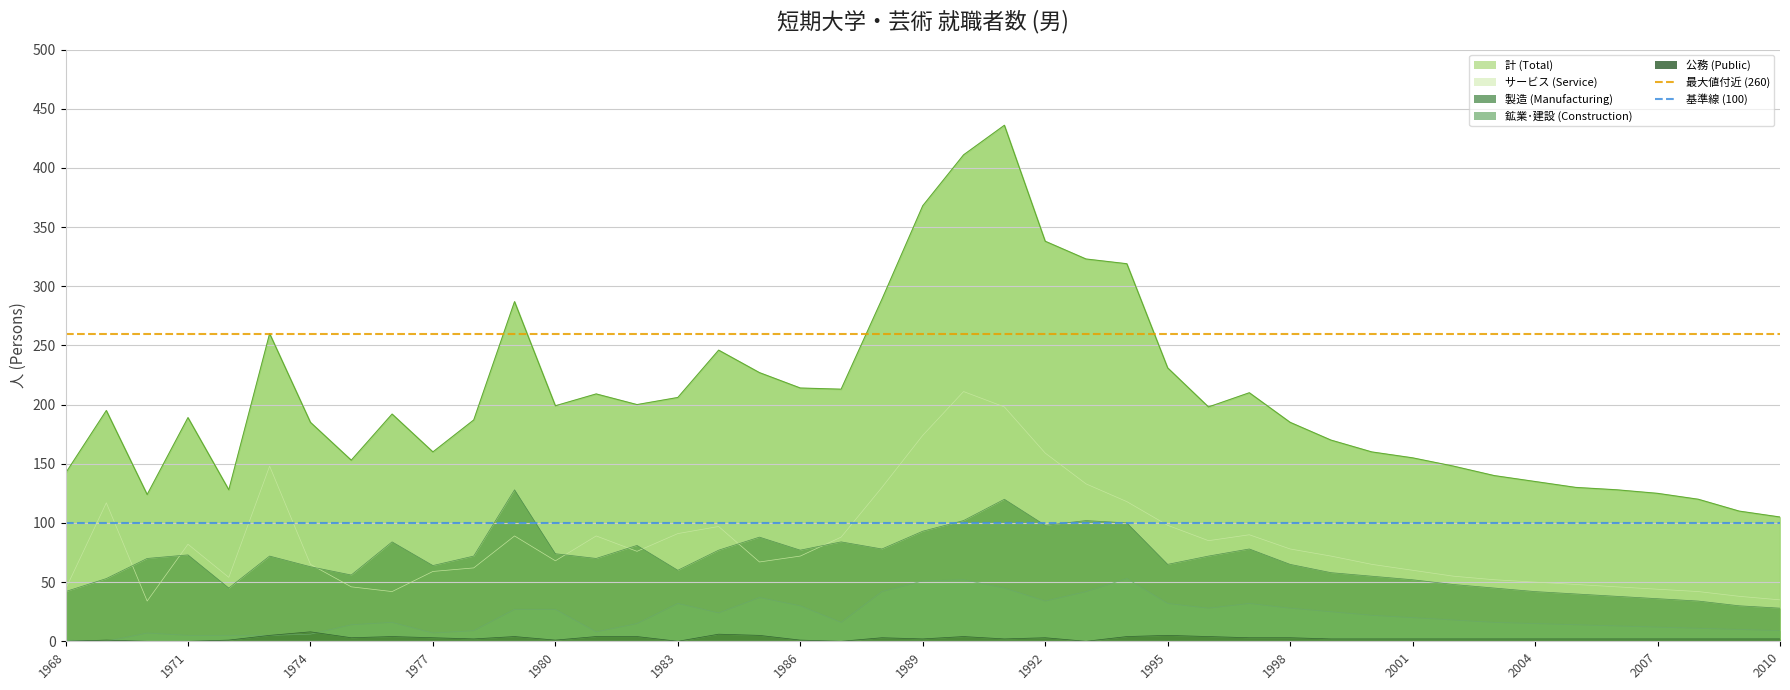

Does the chart display data point markers on the line(s)?

No